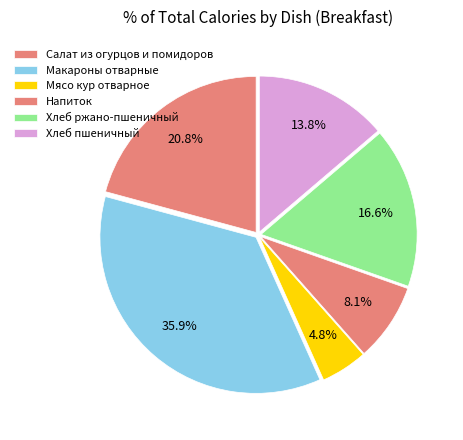

To the nearest percent, what is the difference between the Хлеб пшеничный and Мясо кур отварное slice percentages?

9%